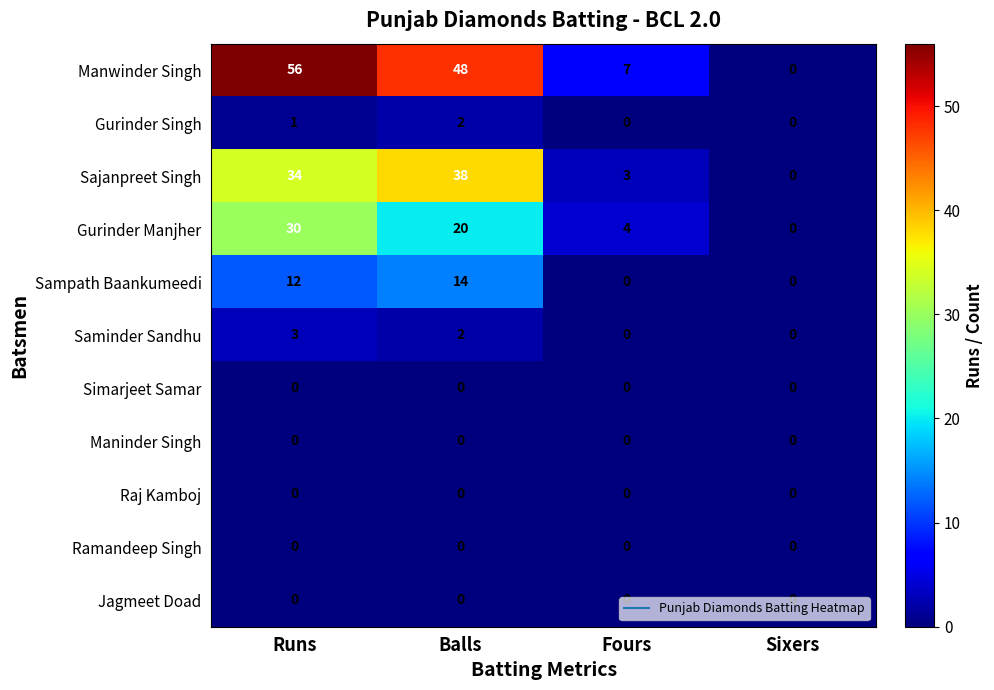

What is the total value across all series at Balls?

124